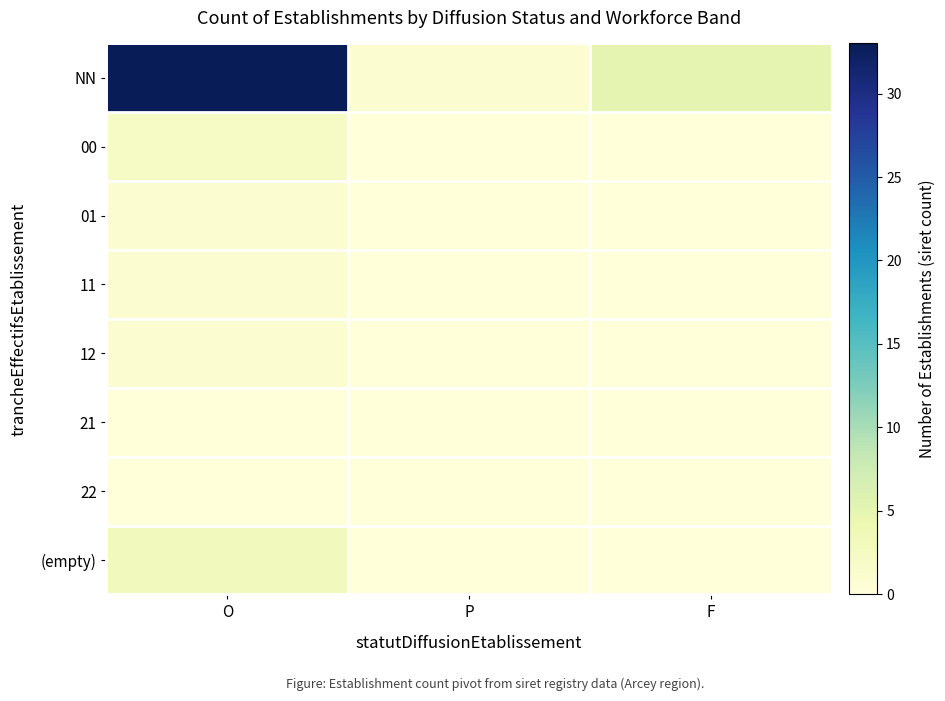

Which category has the highest value across all series?

O